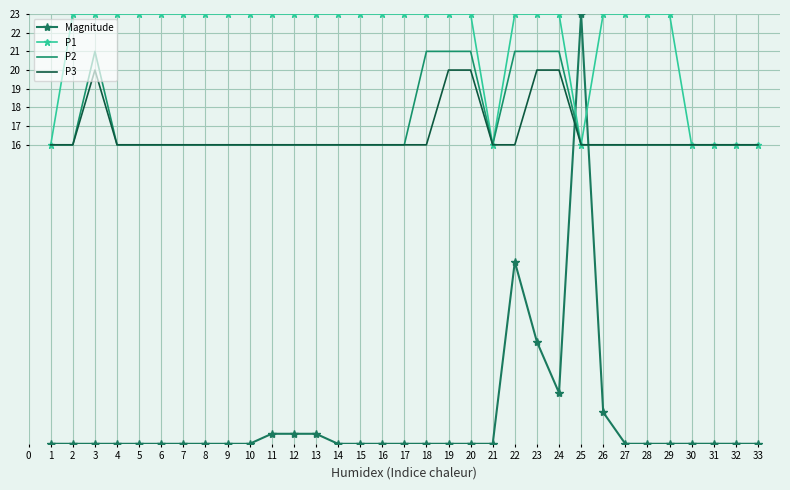

Rank the series at 22 from highest to lowest value.

P1, P2, P3, Magnitude